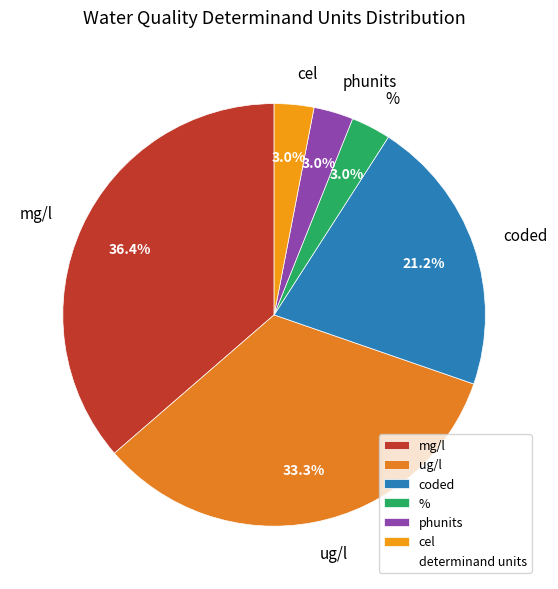

To the nearest percent, what is the average slice percentage?

17%